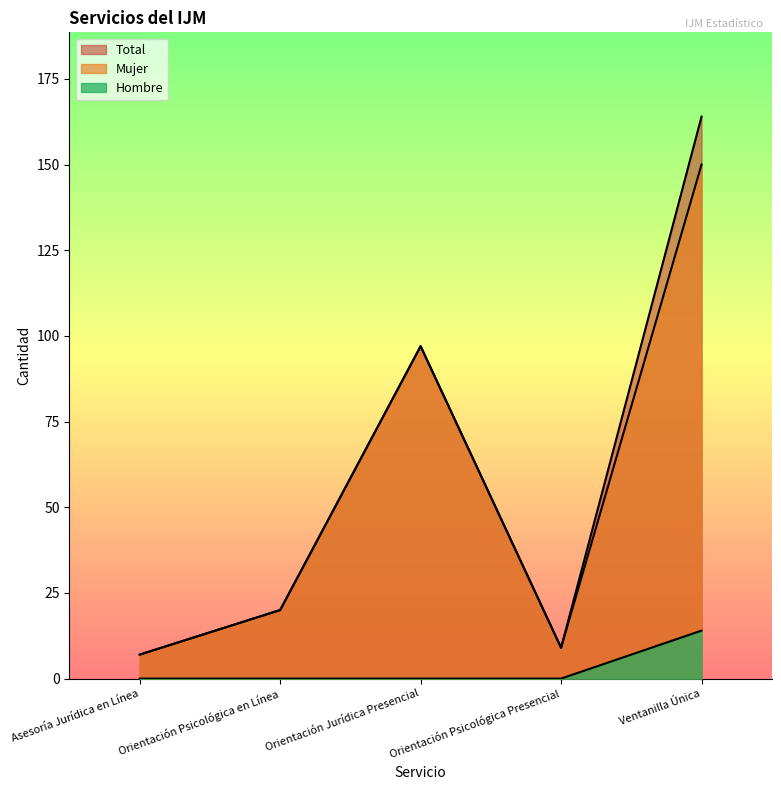

Which category has the highest value in the Hombre series?

Ventanilla Única